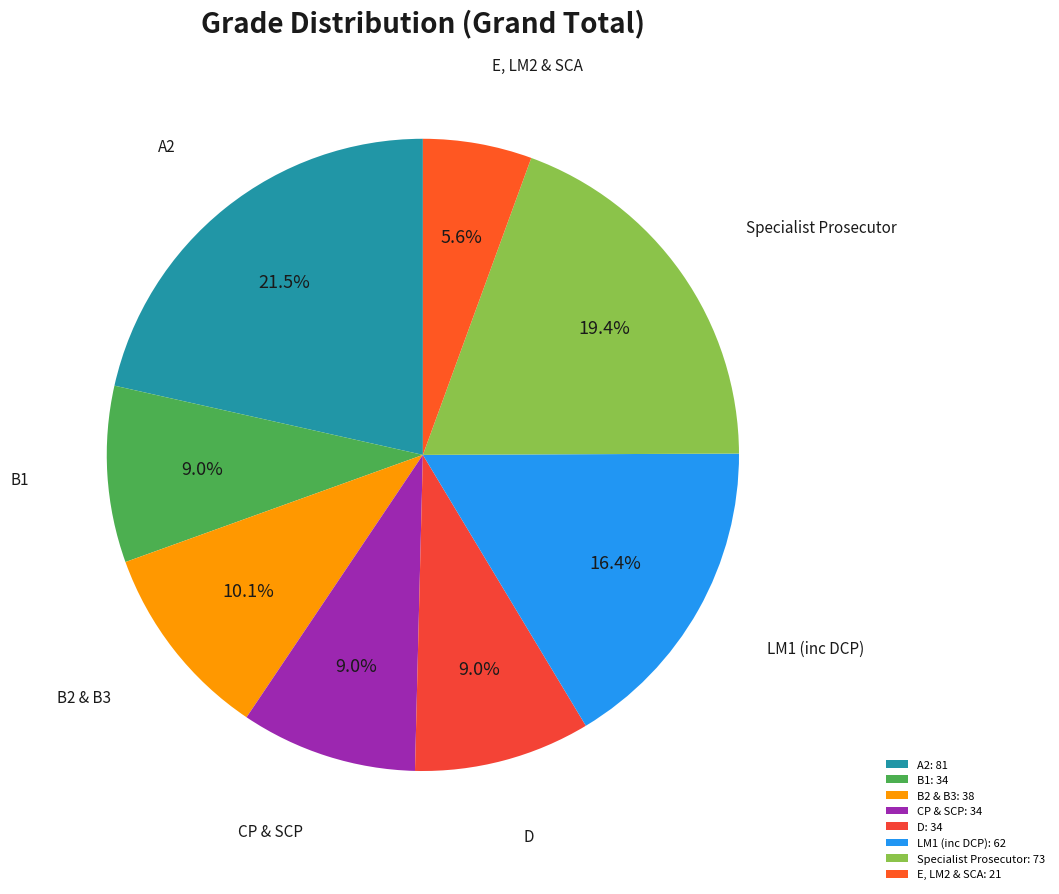

The B2 & B3 slice represents 4% of the pie. True or false?

False